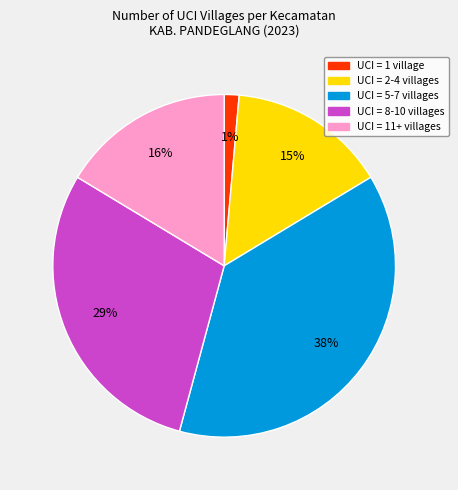

Does any single category account for the majority?

No